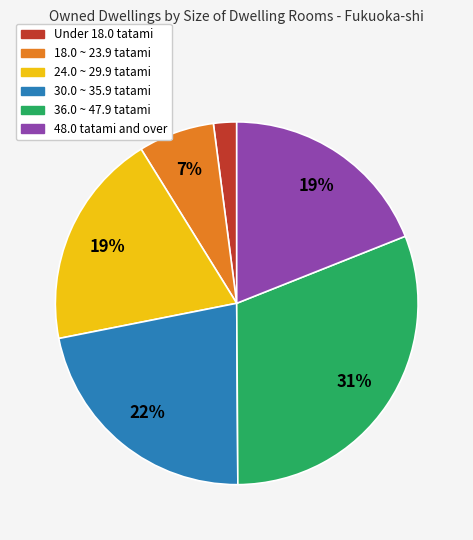

To the nearest percent, what portion does 36.0 ~ 47.9 tatami represent?

31%